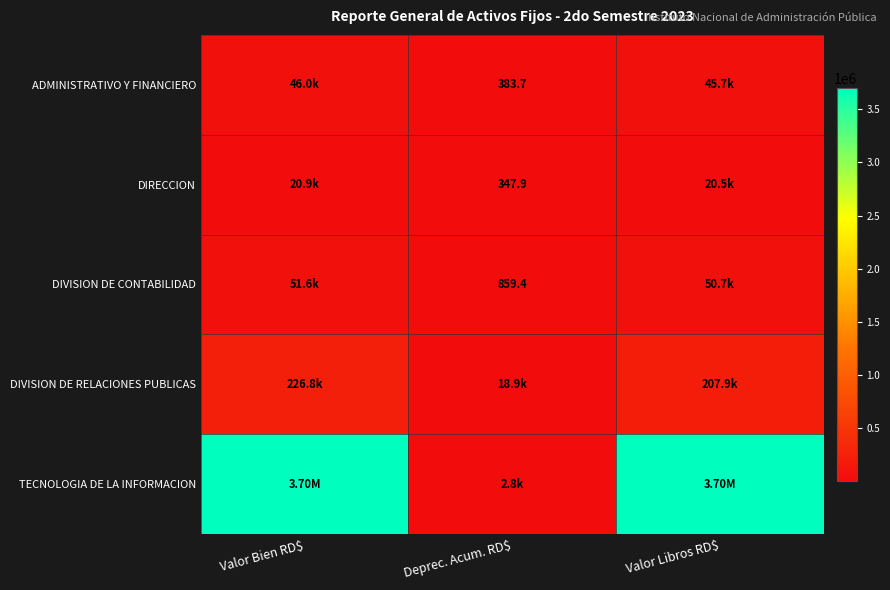

At which category is the sum across all series the highest?

Valor Bien RD$